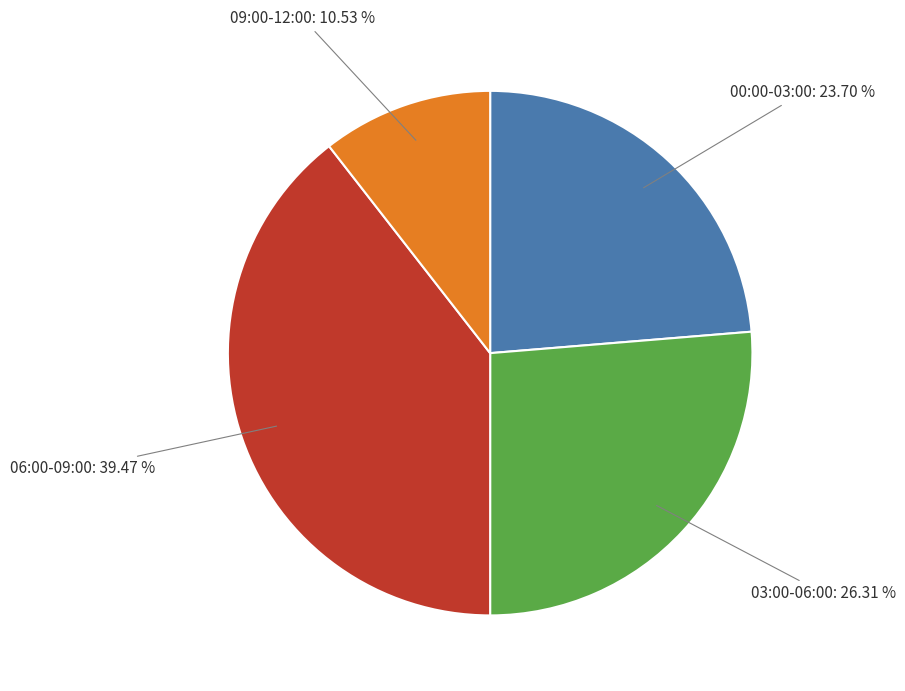

Which has a higher value, 09:00-12:00 or 06:00-09:00?

06:00-09:00